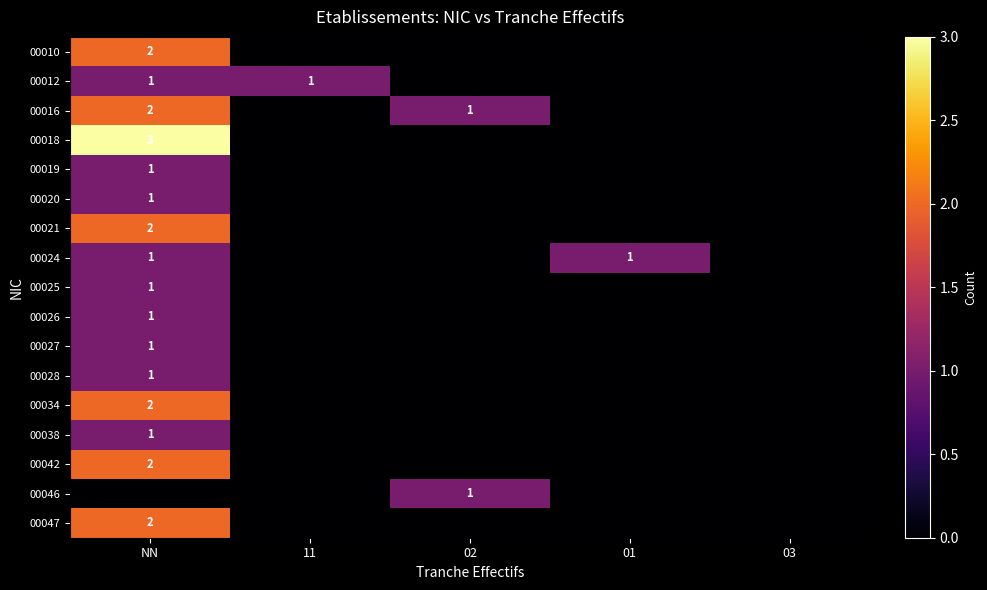

True or false: 00025 has a value of 1 at NN.

True